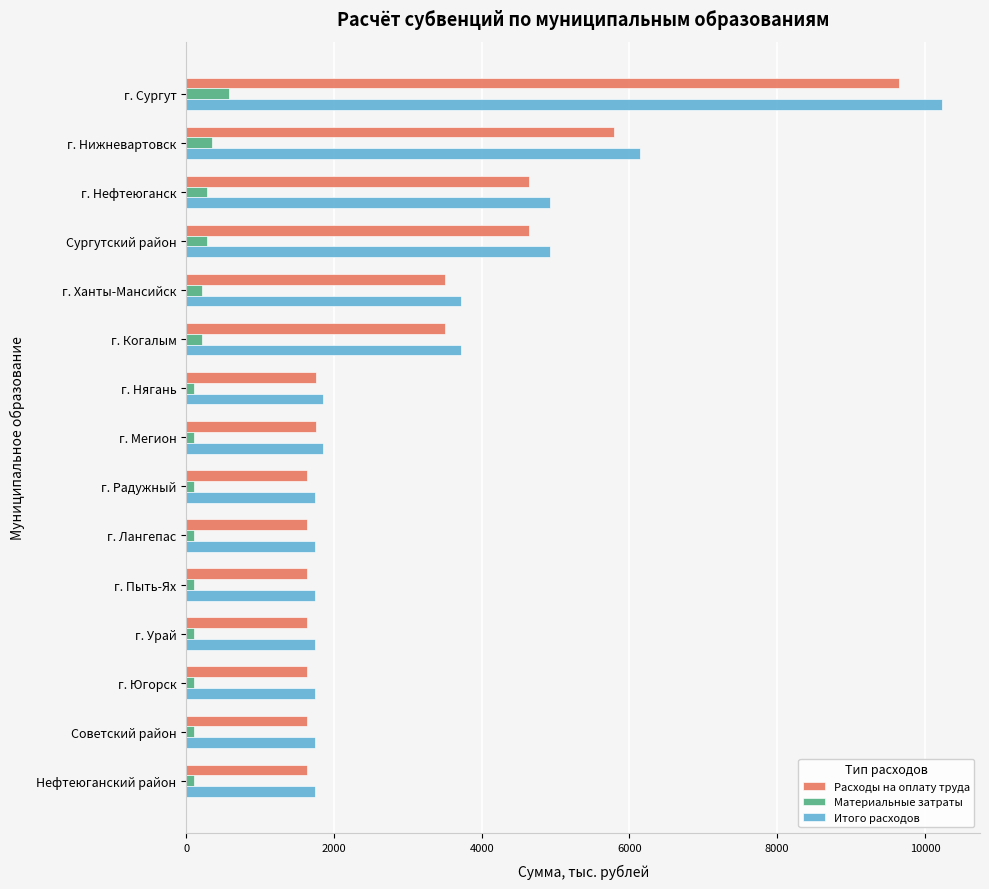

Is it true that Итого расходов equals 3001.7 at г. Мегион?

False